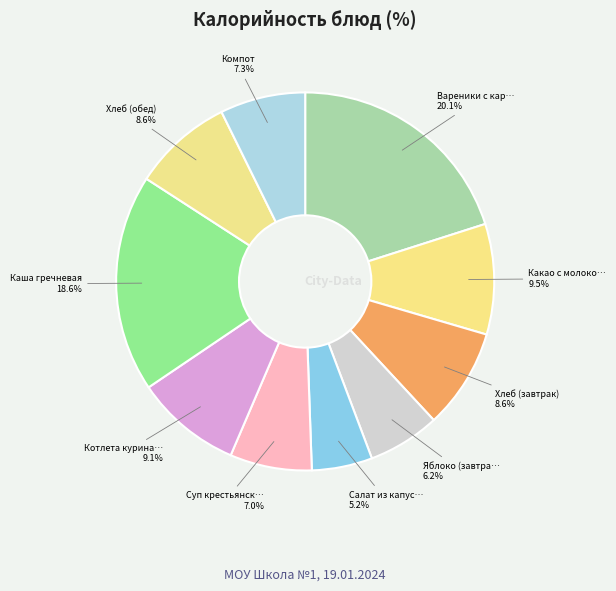

How many slices are in this pie chart?

10